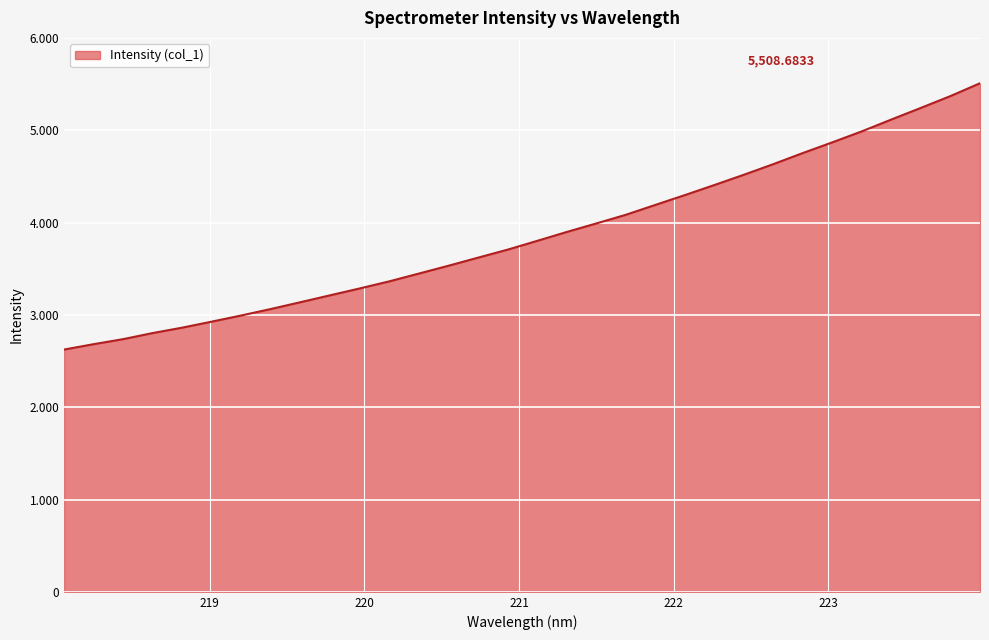

Does the chart have visible grid lines?

Yes